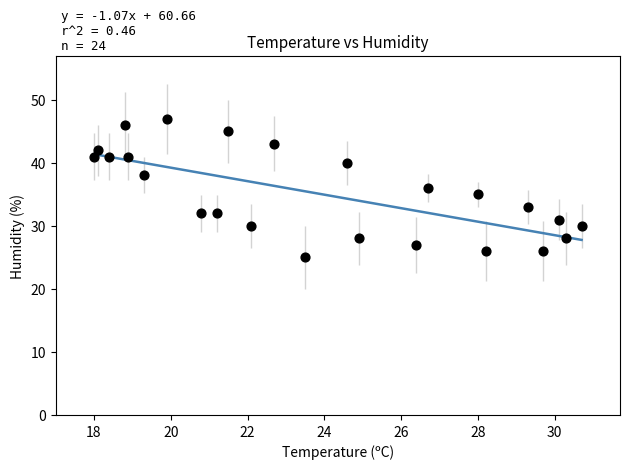

What is the range of Y values (max minus min)?

22